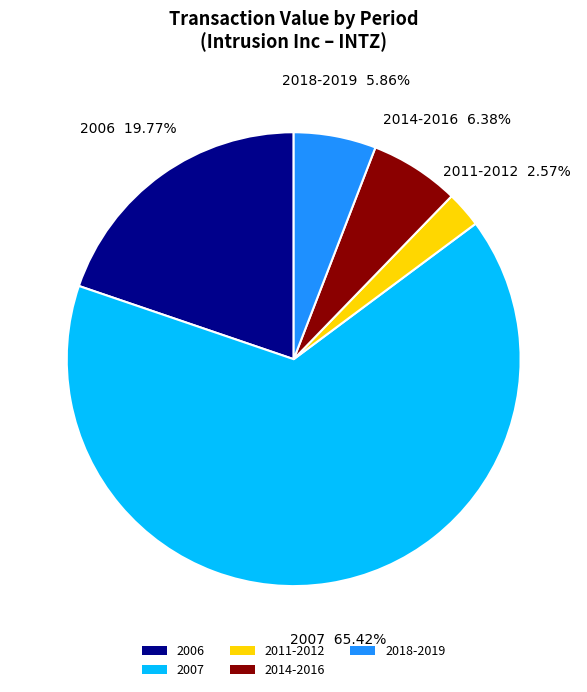

Between 2011-2012 and 2018-2019, which is larger?

2018-2019